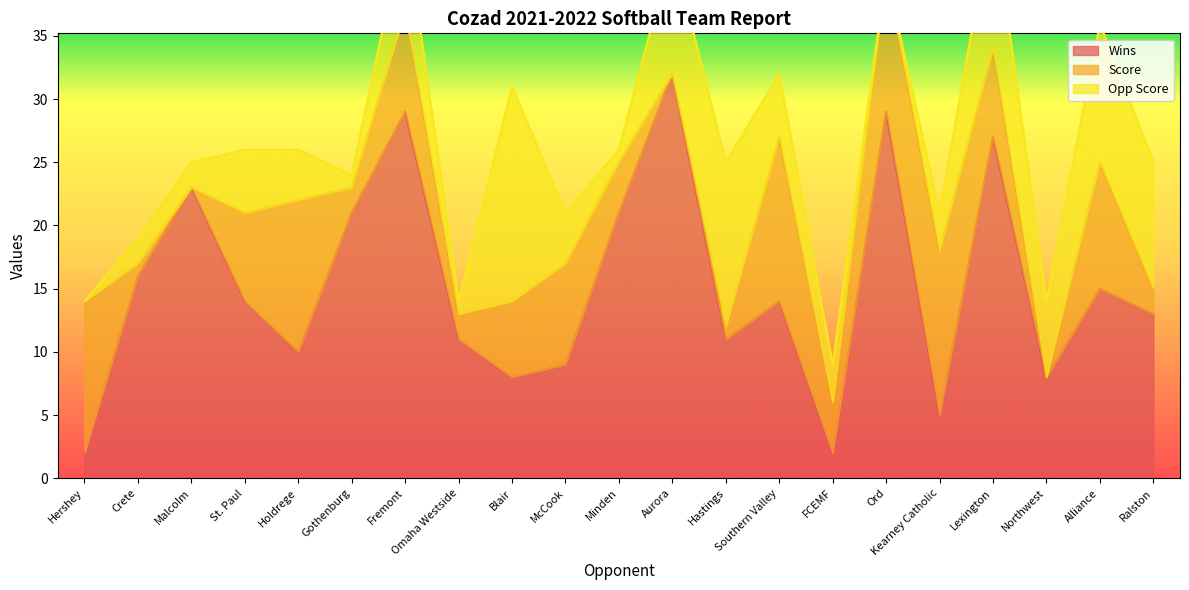

At which label is Wins closest to 17?

Crete